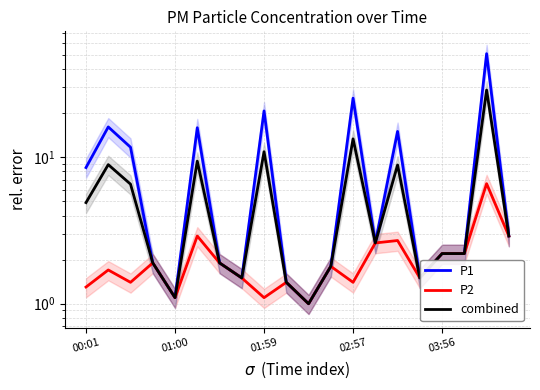

True or false: P1 and P2 cross at least once.

False